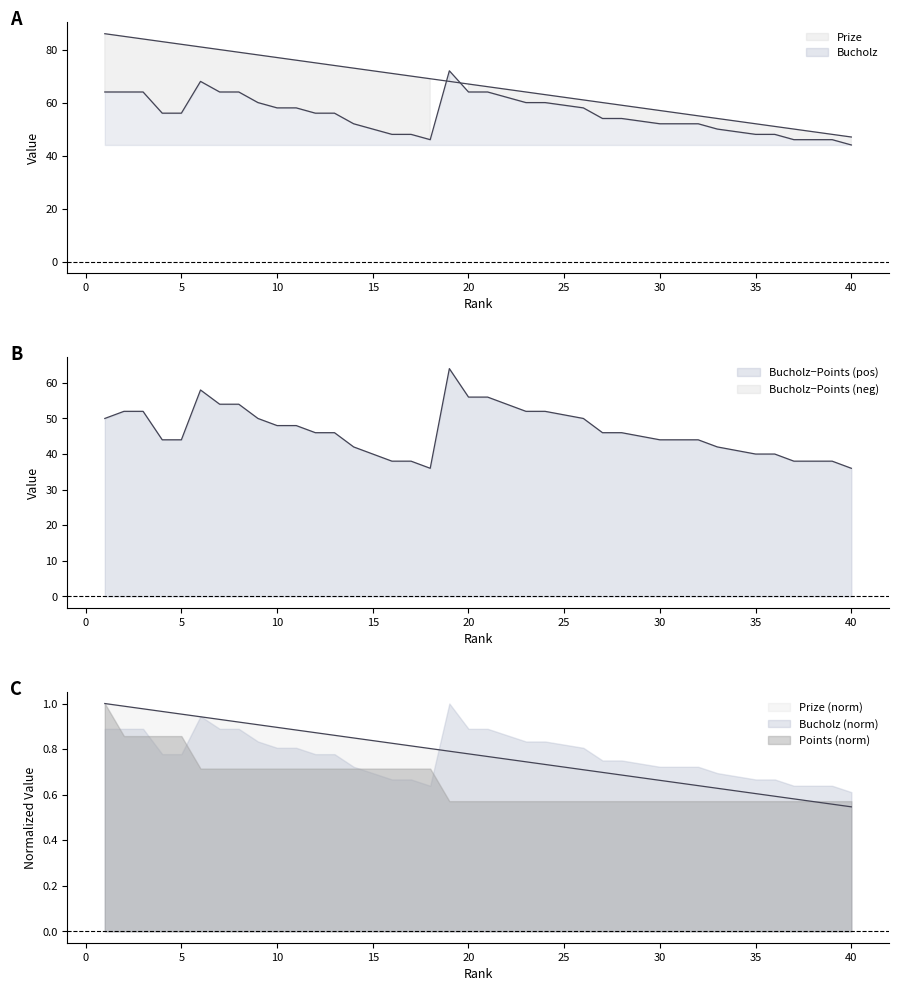

Does the chart have visible grid lines?

No